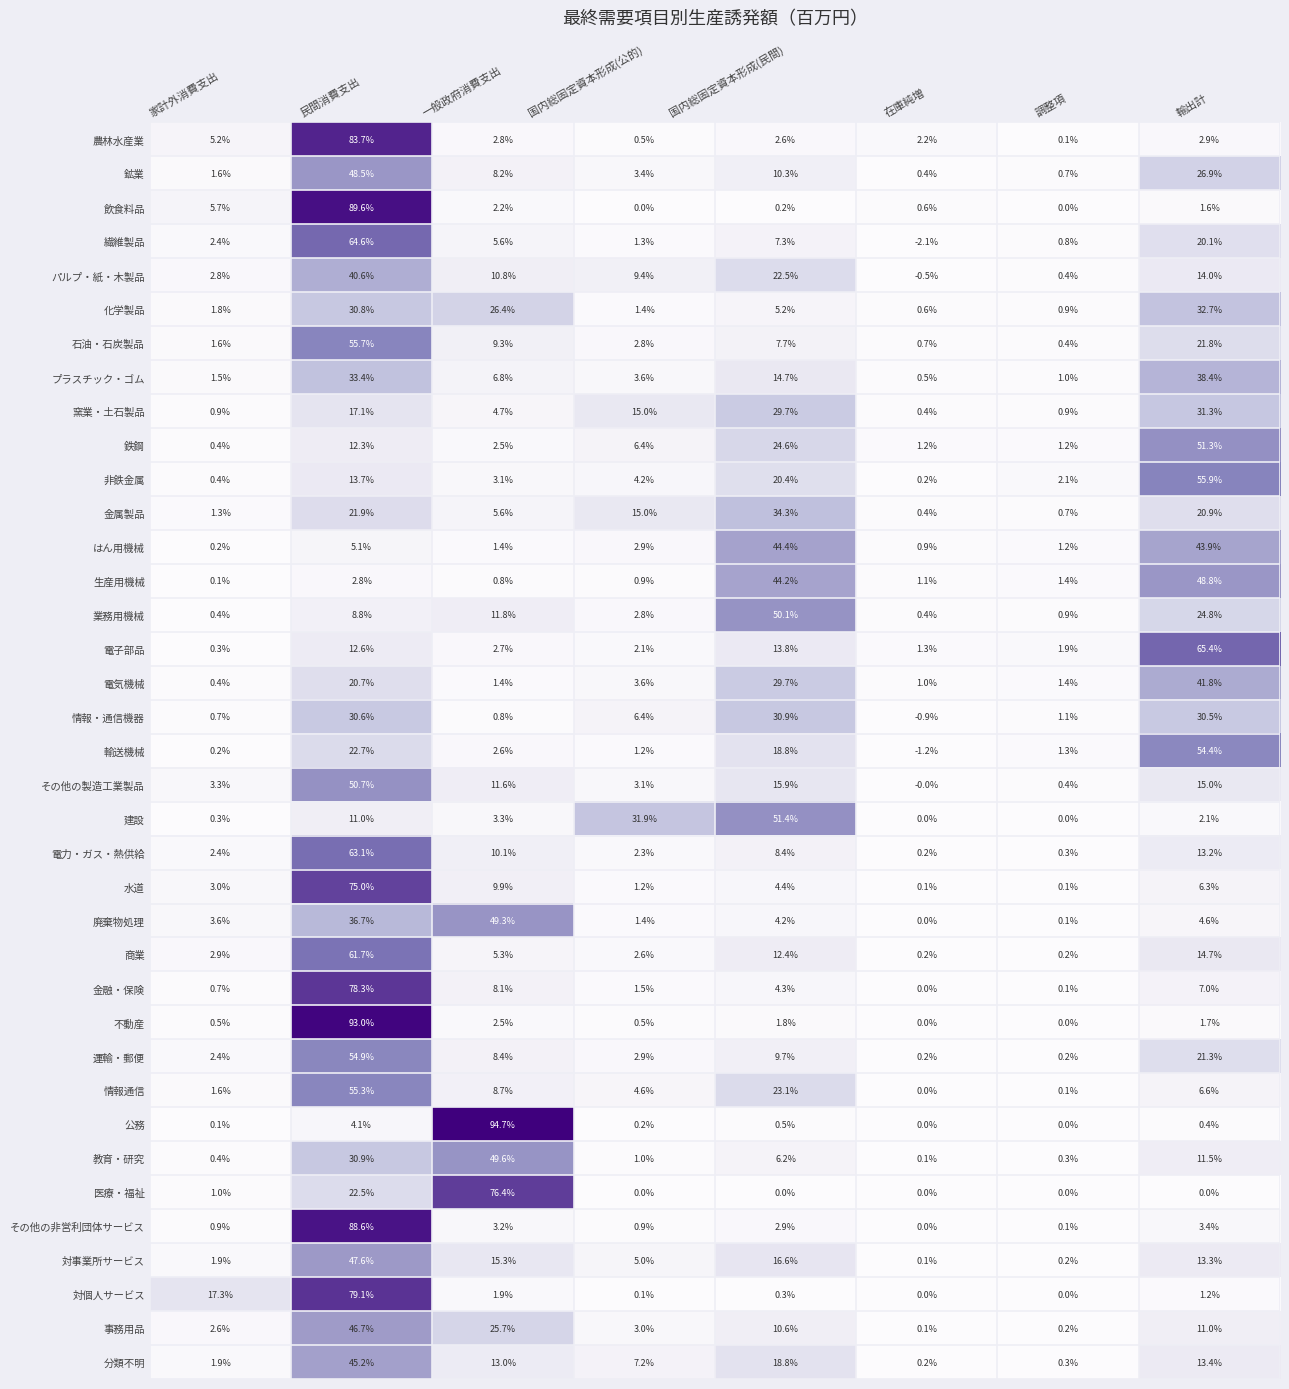

At which category is the sum across all series the highest?

民間消費支出